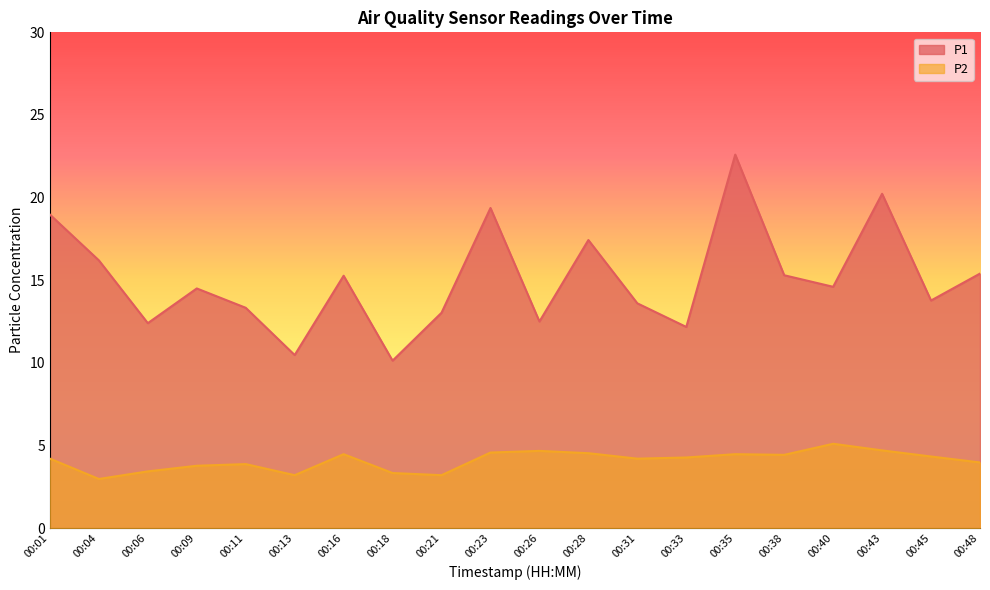

Where is the first local minimum for P2?

00:04